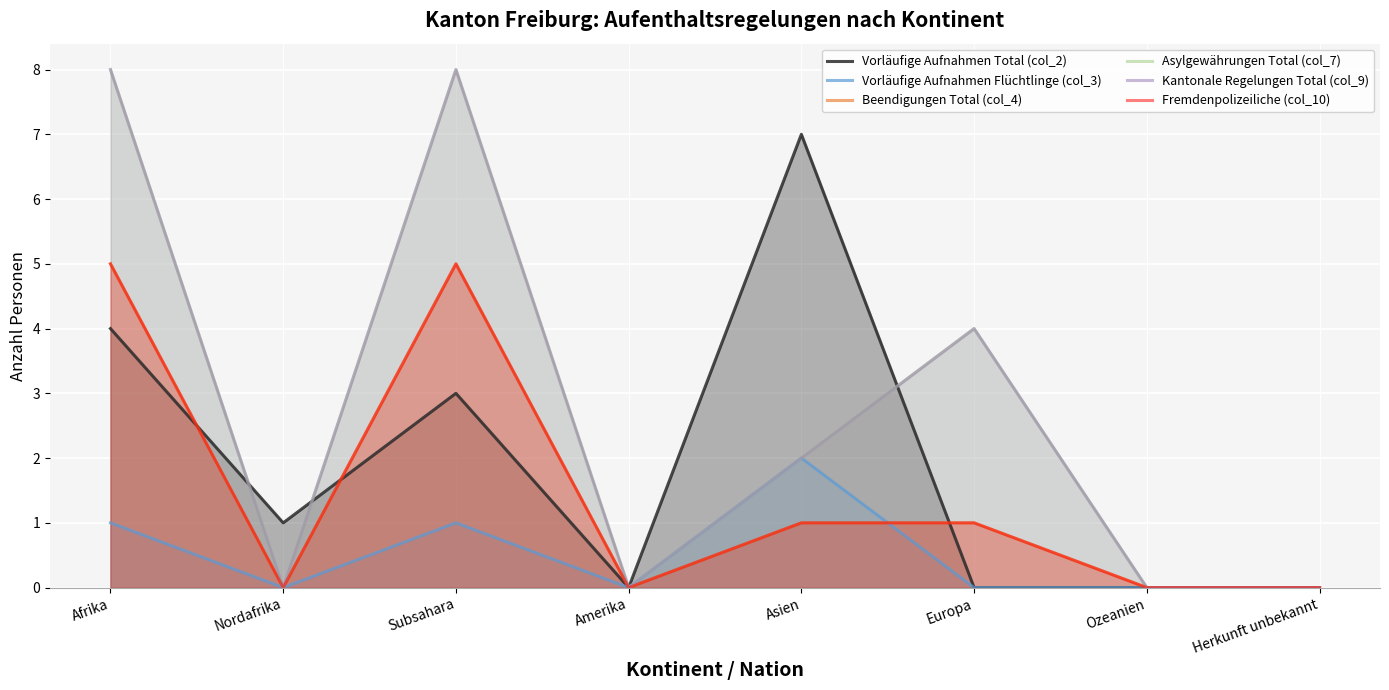

Which series has the widest spread of values?

Asylgewährungen Total (col_7)